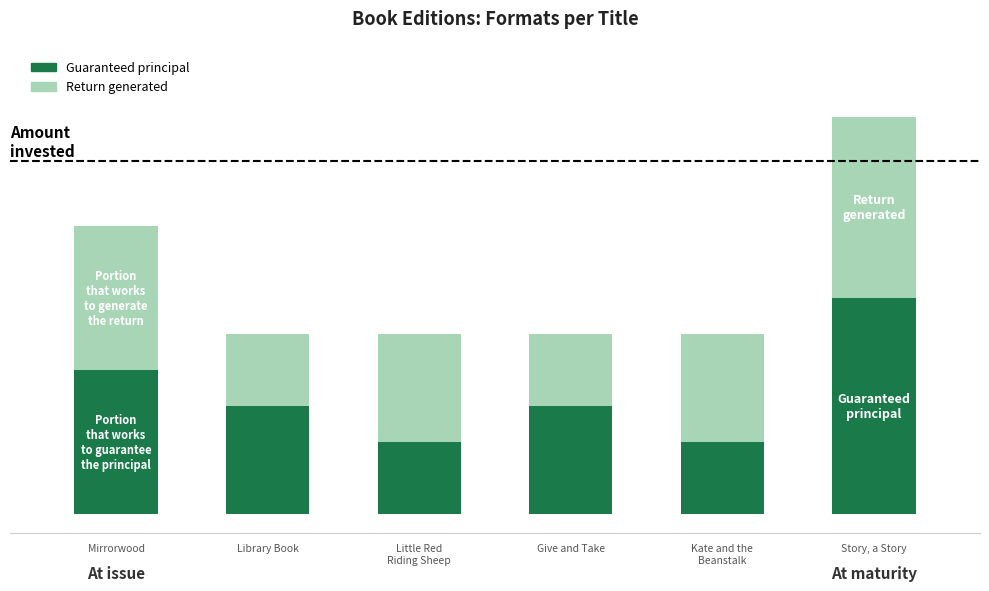

List the series in order of their overall mean, lowest first.

Return generated, Guaranteed principal